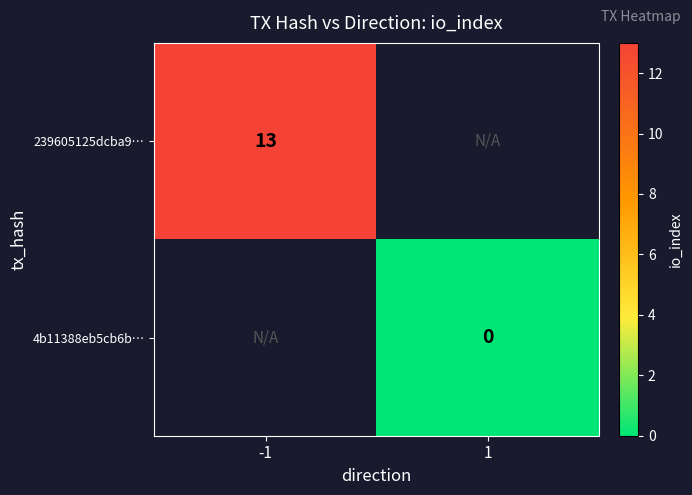

The 239605125dcba9… series shows 13 at -1. True or false?

True